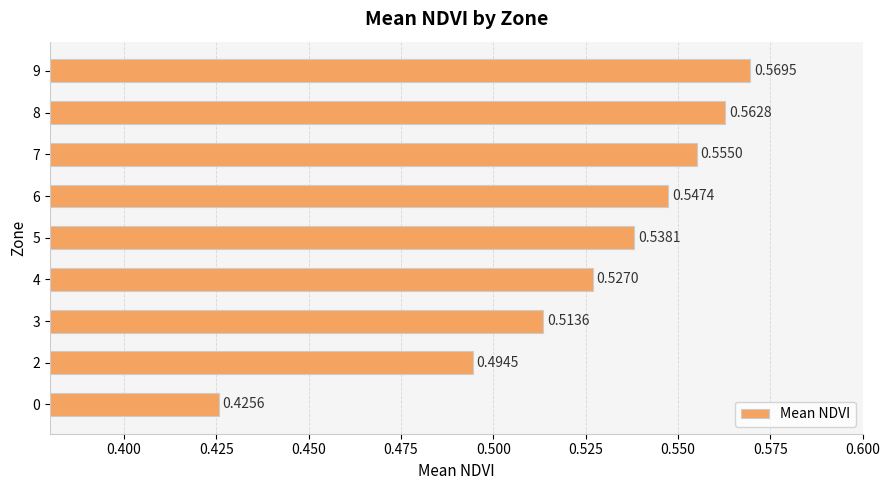

What is the change in value from 2 to 7?

+0.1